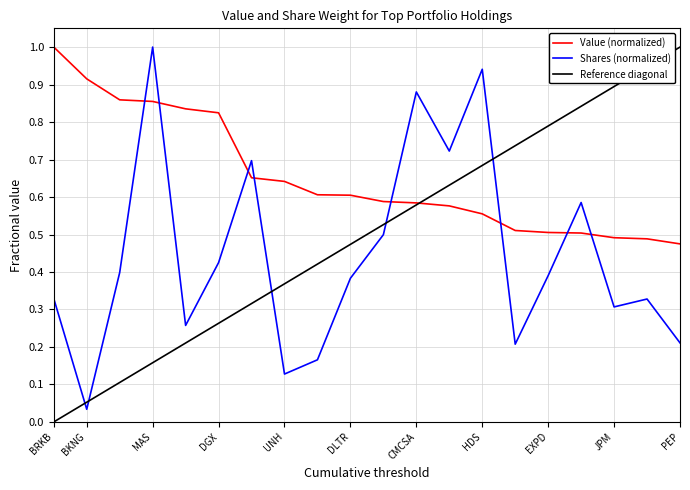

Which series has the largest total across all categories?

Value (normalized)